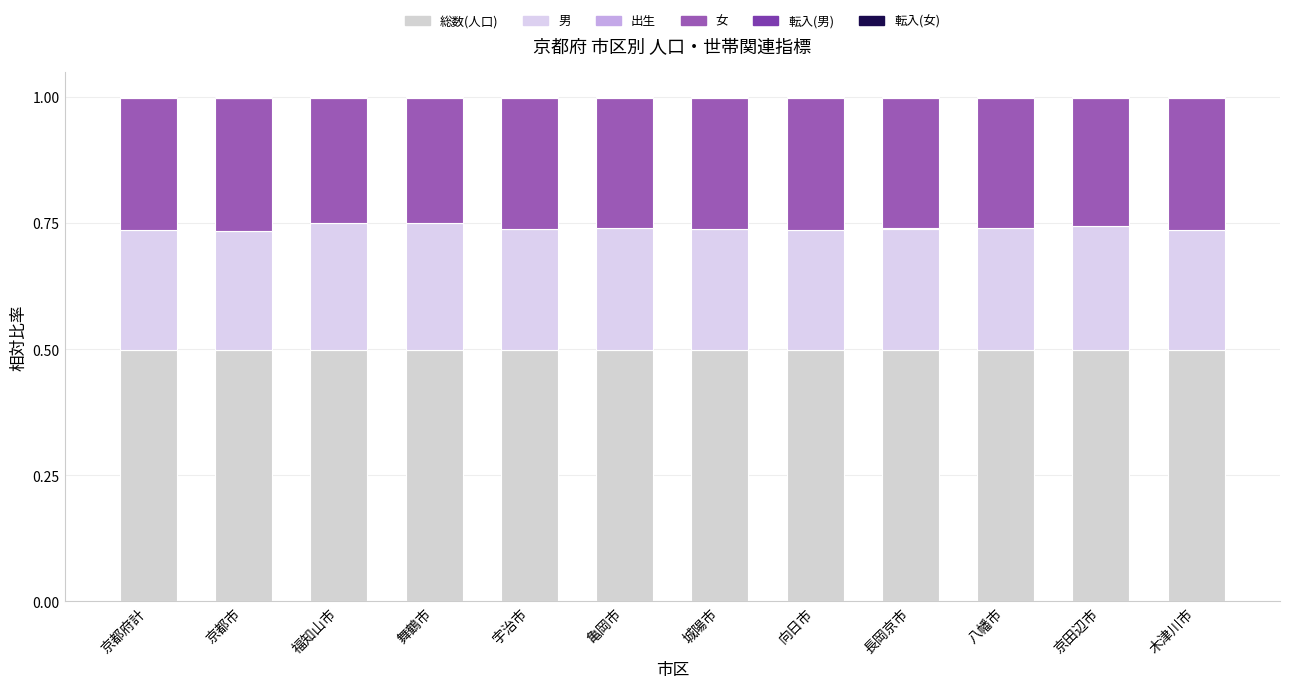

Count the number of data series in this chart.

6